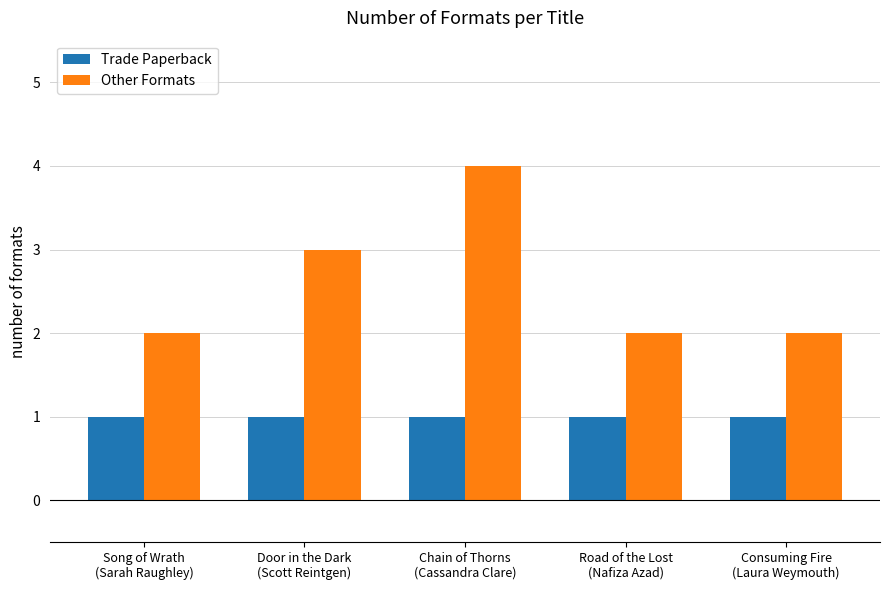

The value of Other Formats at Chain of Thorns
(Cassandra Clare) is 2. True or false?

False